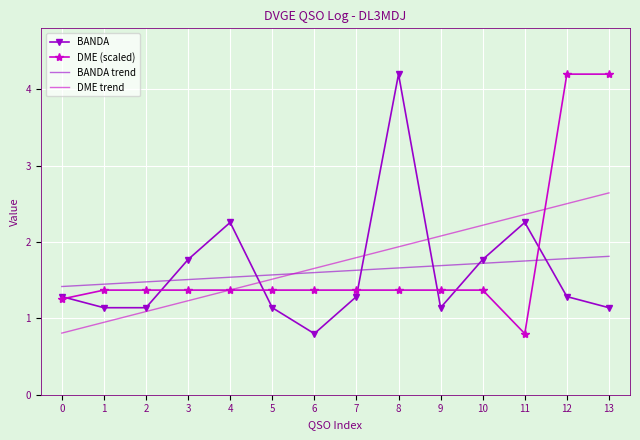

True or false: DME trend and BANDA trend intersect in this chart.

True